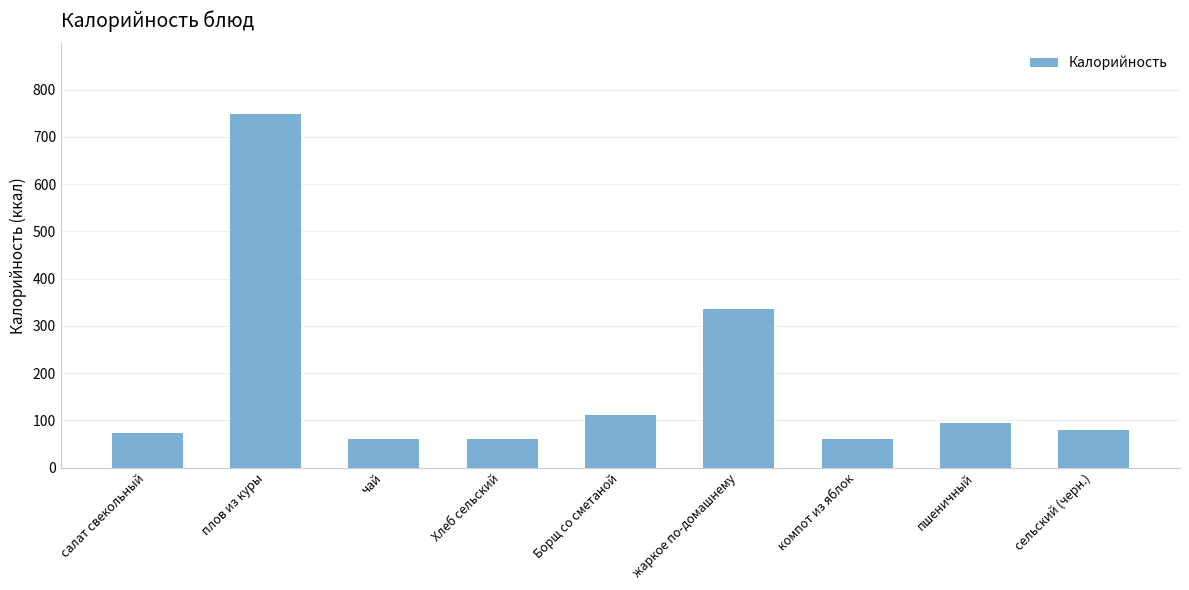

Which category has the highest value across all series?

плов из куры